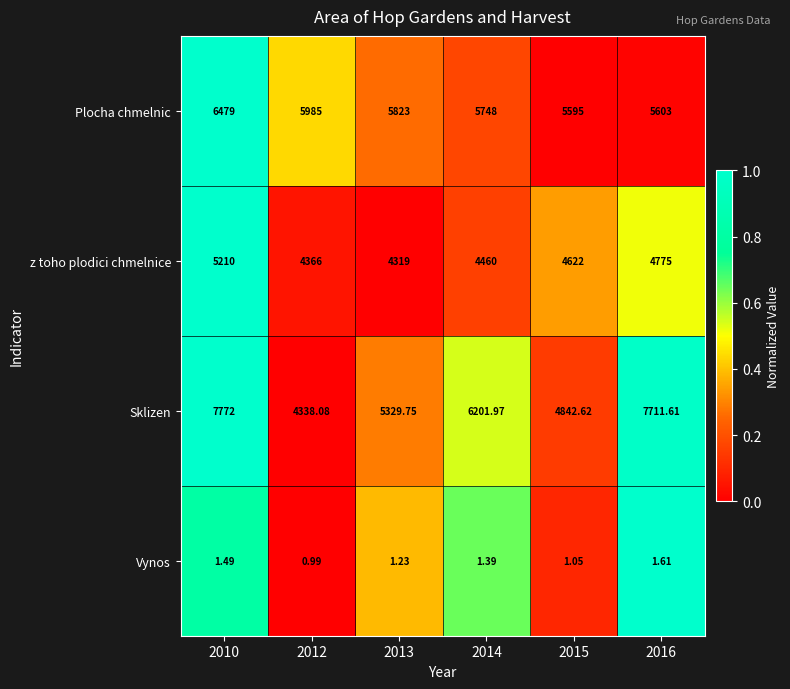

At which category is the sum across all series the highest?

2010